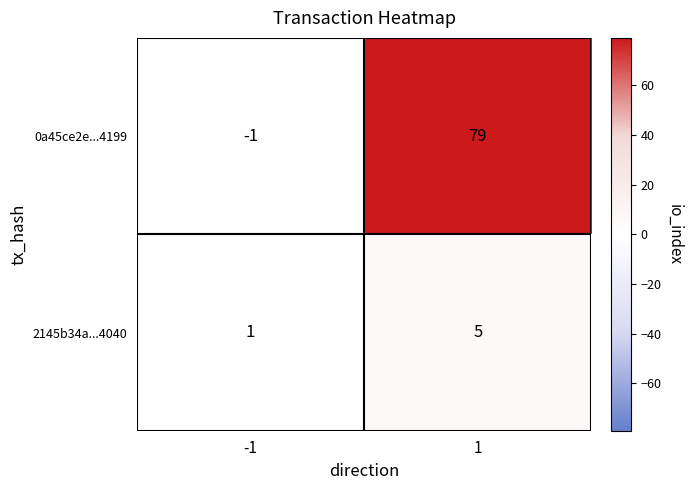

The 2145b34a...4040 series shows 1 at -1. True or false?

True